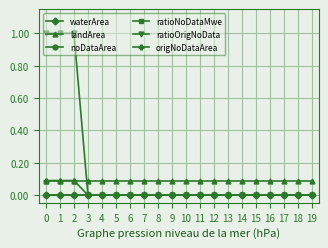

Does the chart have visible grid lines?

Yes